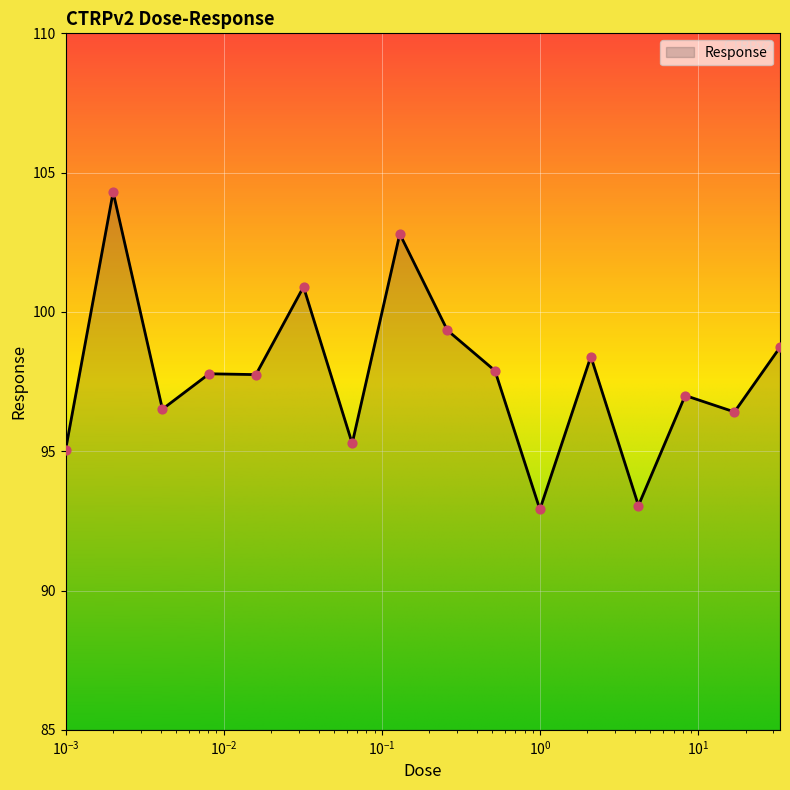

What is the minimum value shown in the chart?

92.9